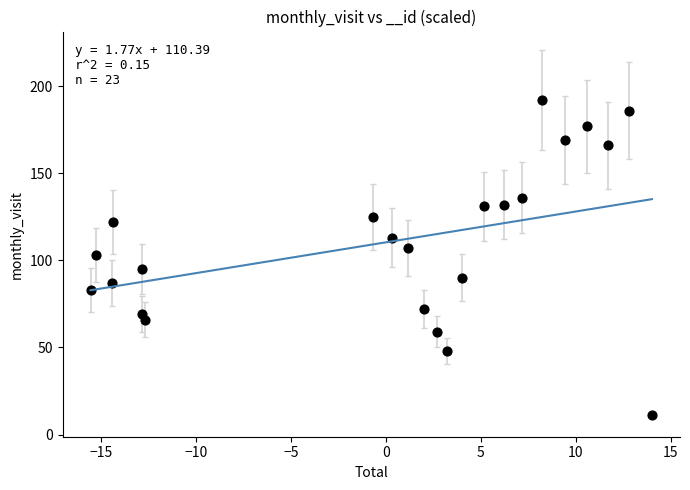

What is the range of Y values (max minus min)?

181